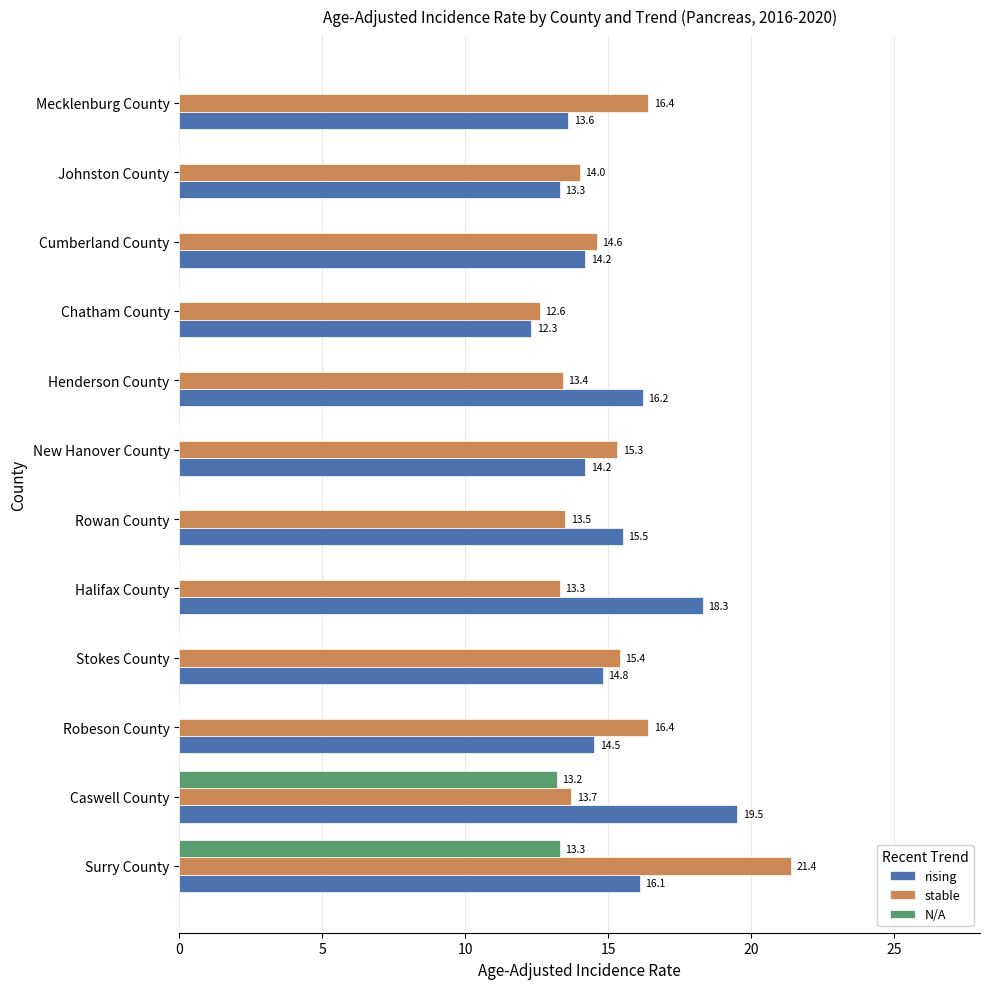

Is it true that stable equals 21.4 at Surry County?

True